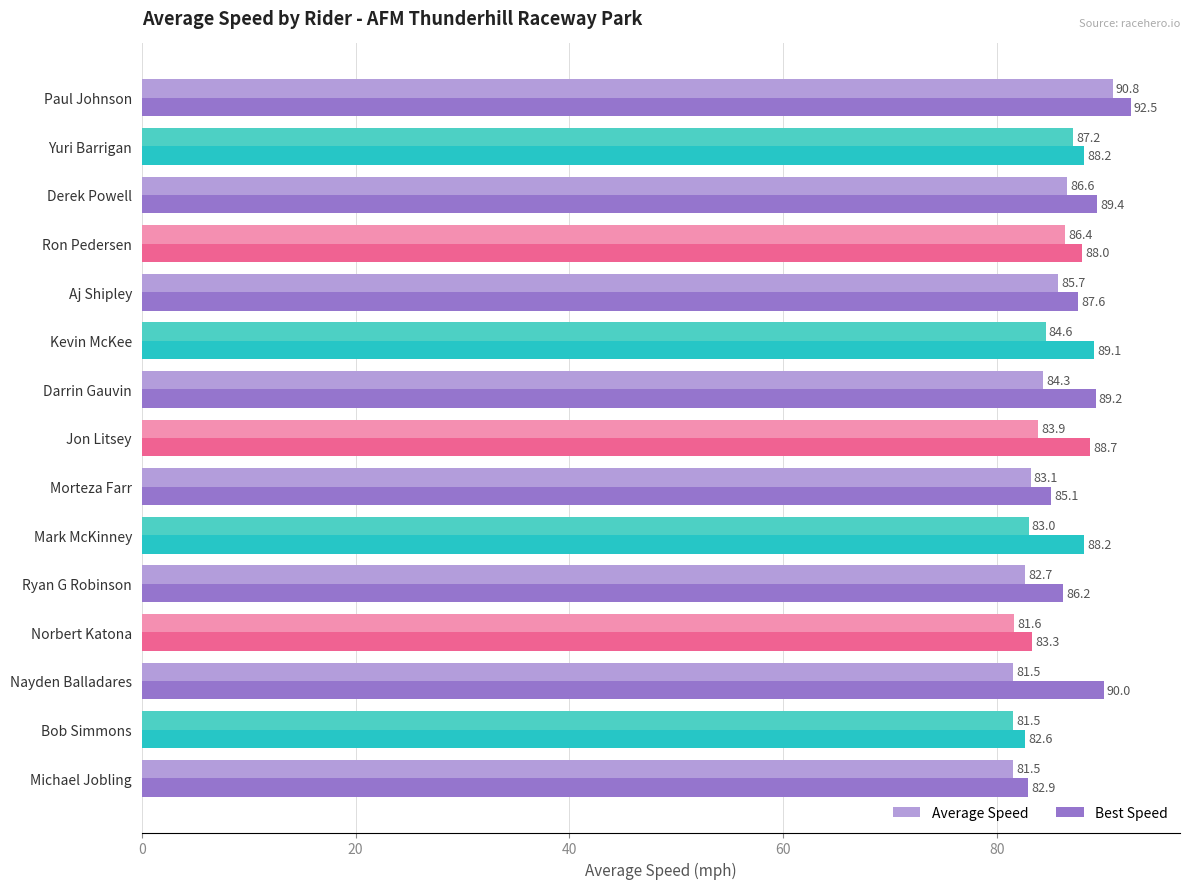

At Jon Litsey, list the series in order from largest to smallest.

Best Speed, Average Speed